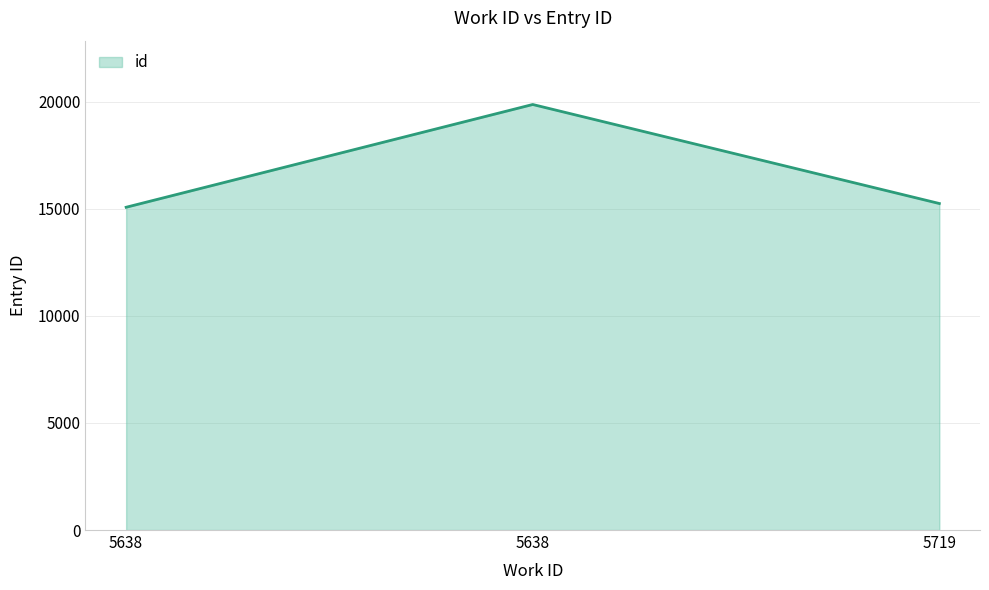

At which label does the data first exceed 15248?

5638